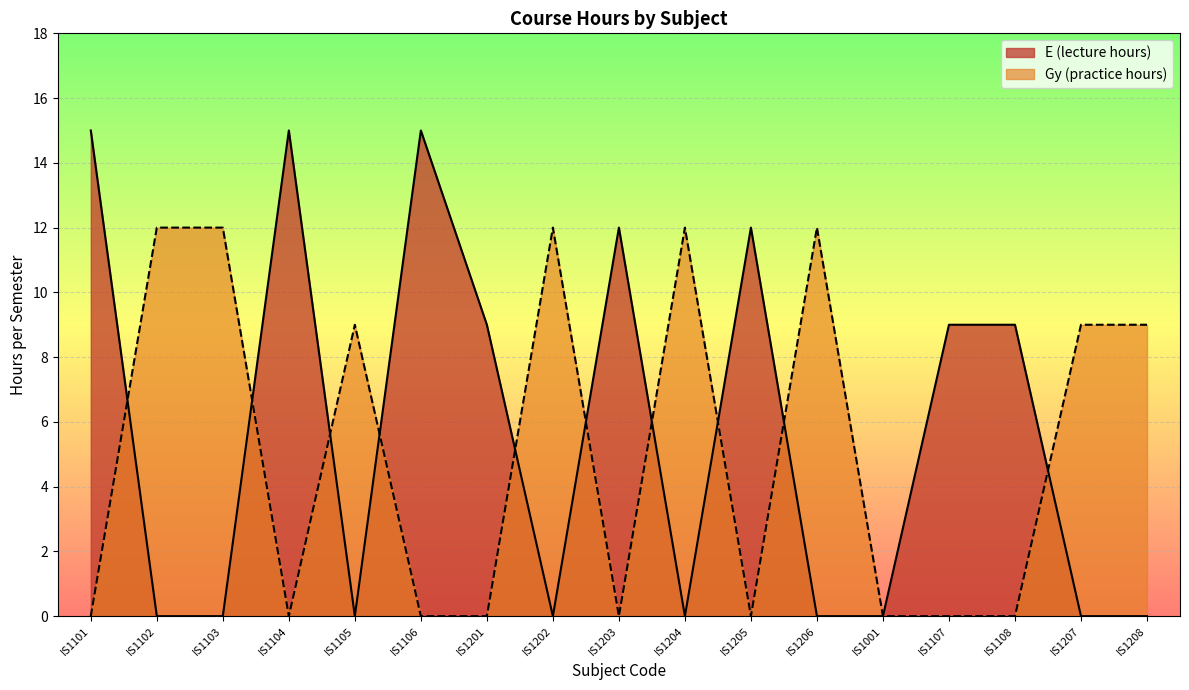

How many series are shown in this chart?

2